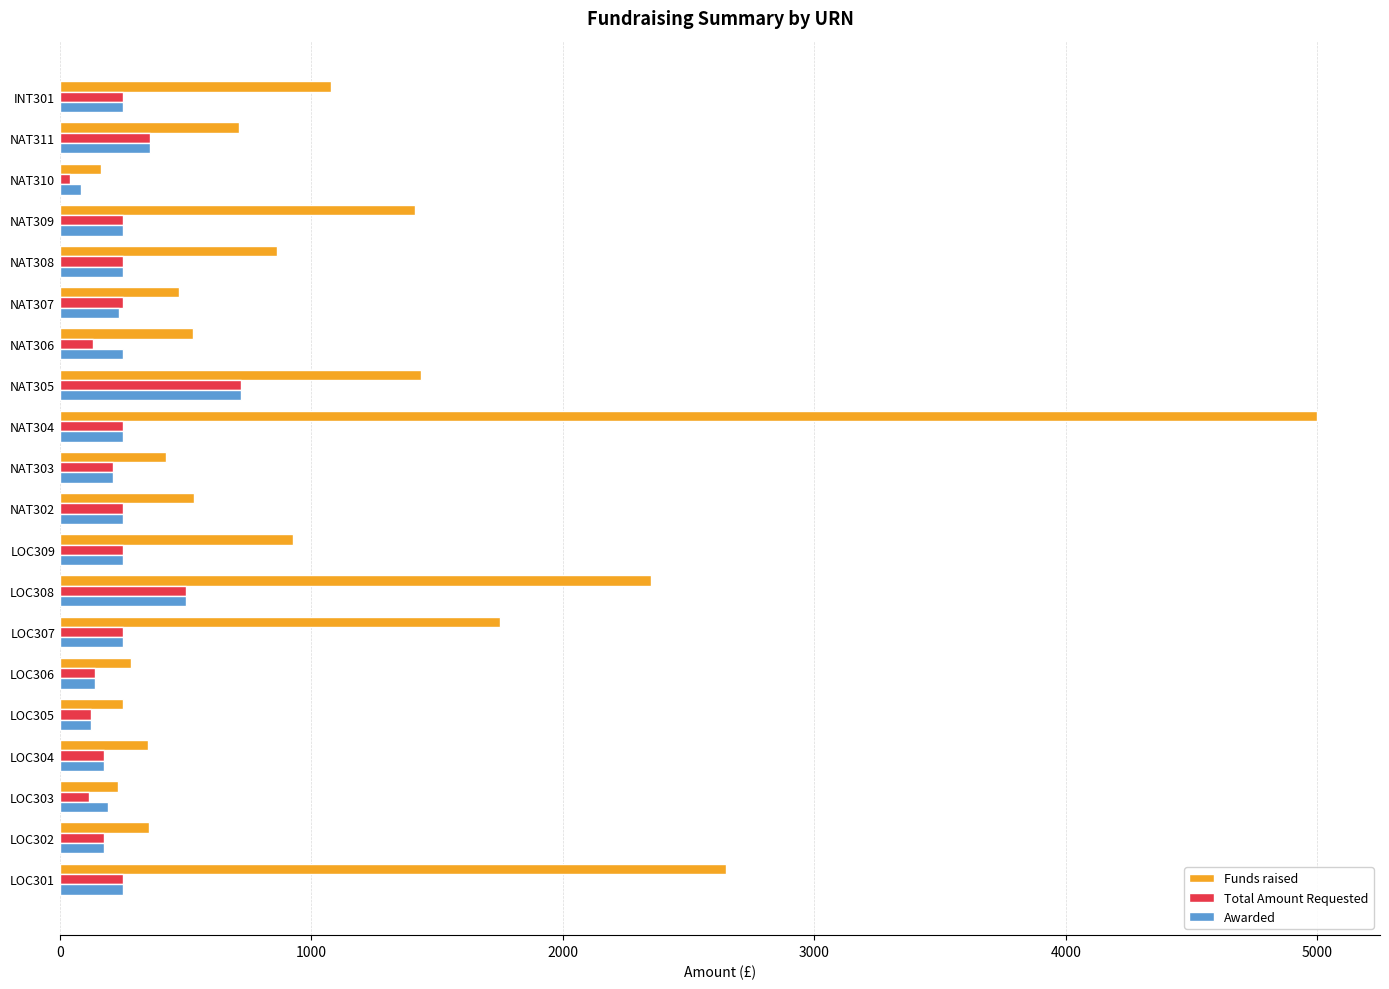

What is the average value of the Awarded series?

258.0